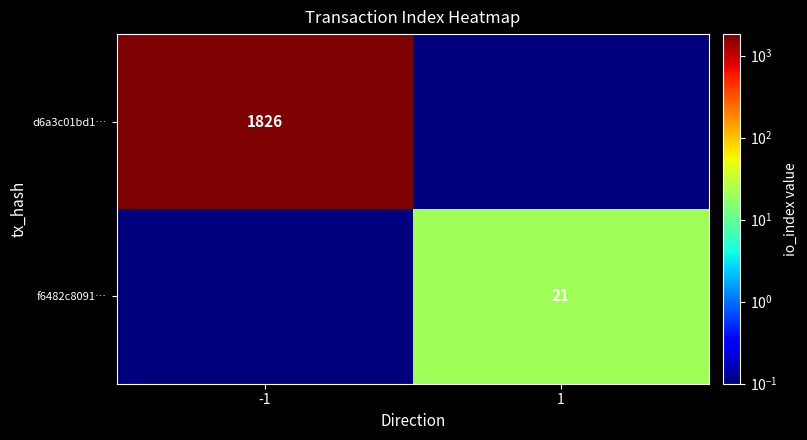

What is the difference between the highest and lowest values at 1?

20.9